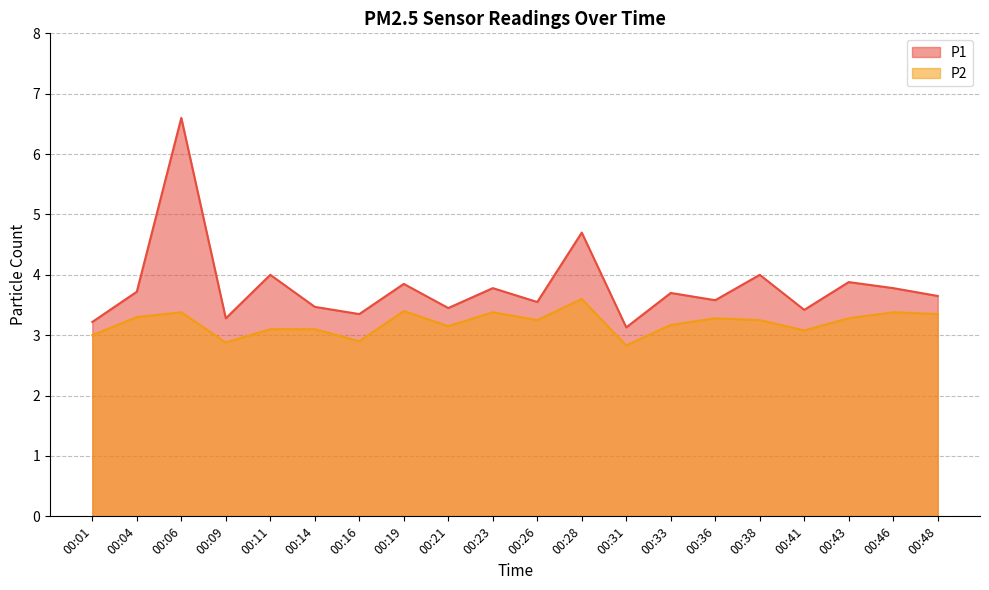

In P2, how many points are higher than both neighbors (excluding endpoints)?

6